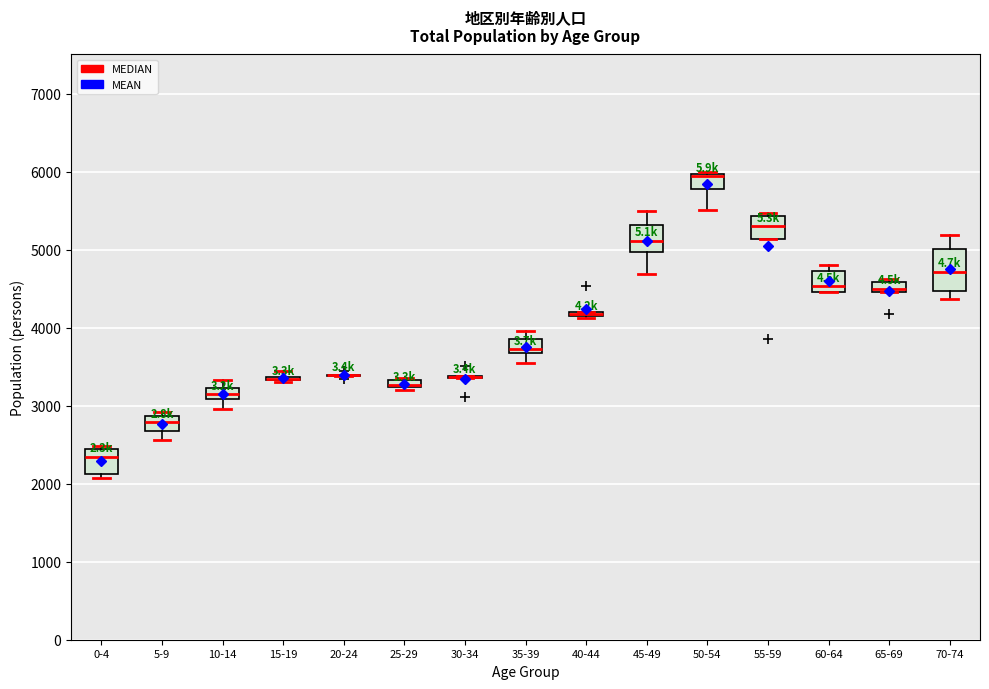

Comparing the boxes themselves (not the whiskers), which one is the tallest?

70-74